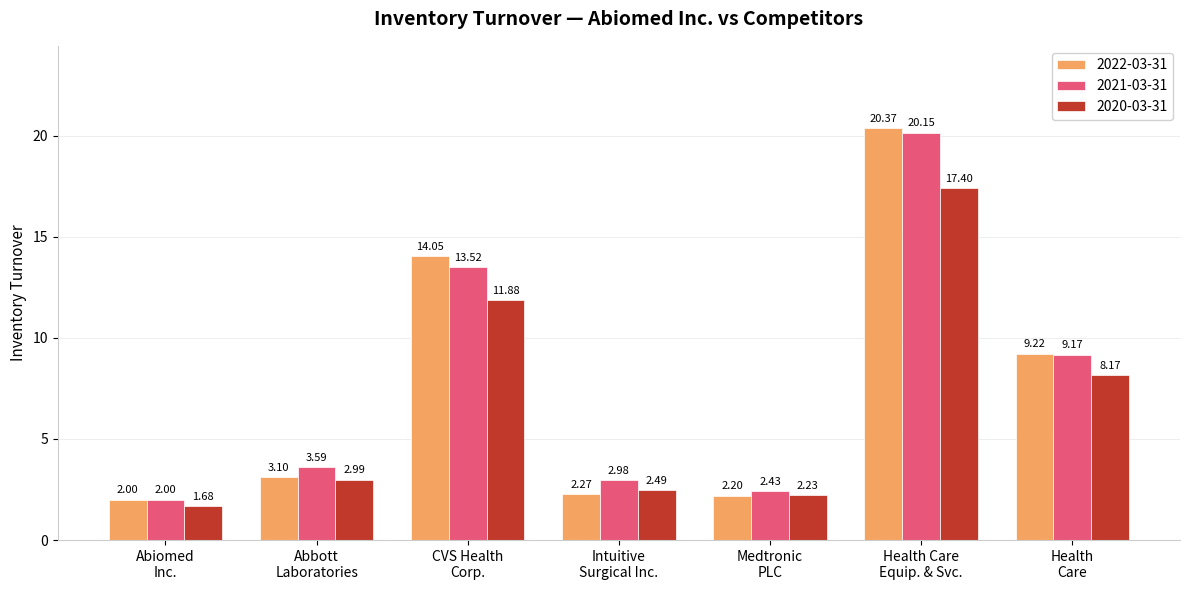

Which category has the highest value across all series?

Health Care
Equip. & Svc.